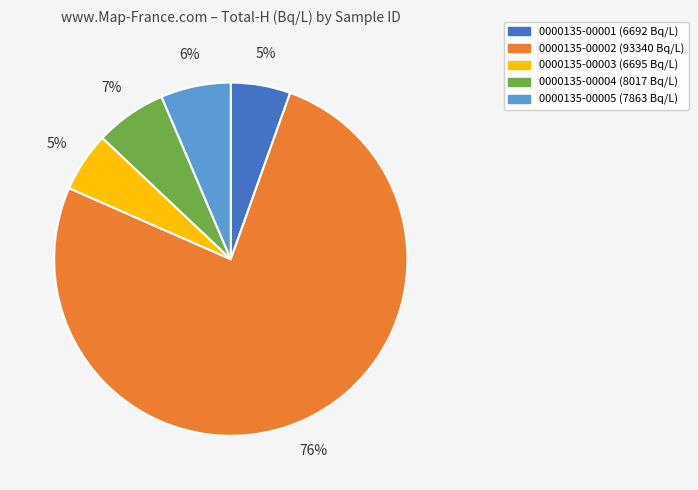

Between 0000135-00001 and 0000135-00002, which is larger?

0000135-00002